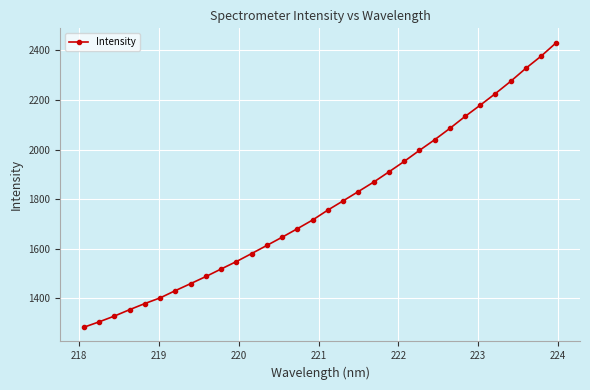

What is the average value?

1778.9